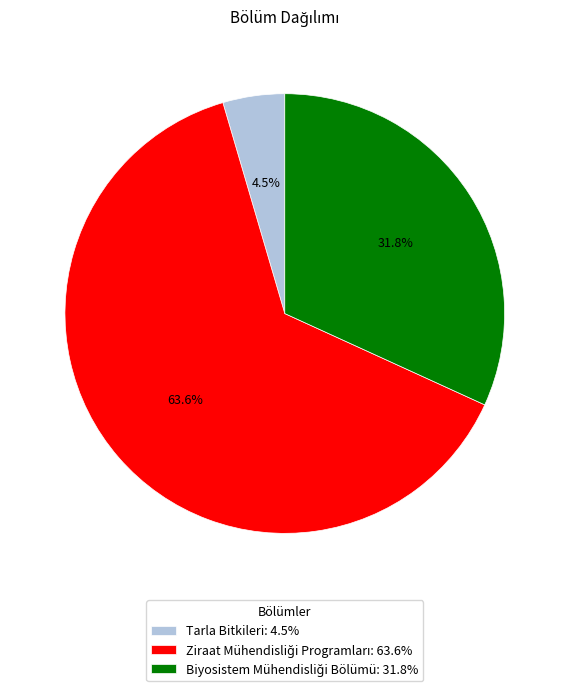

Is there any slice that represents more than half of the pie?

Yes